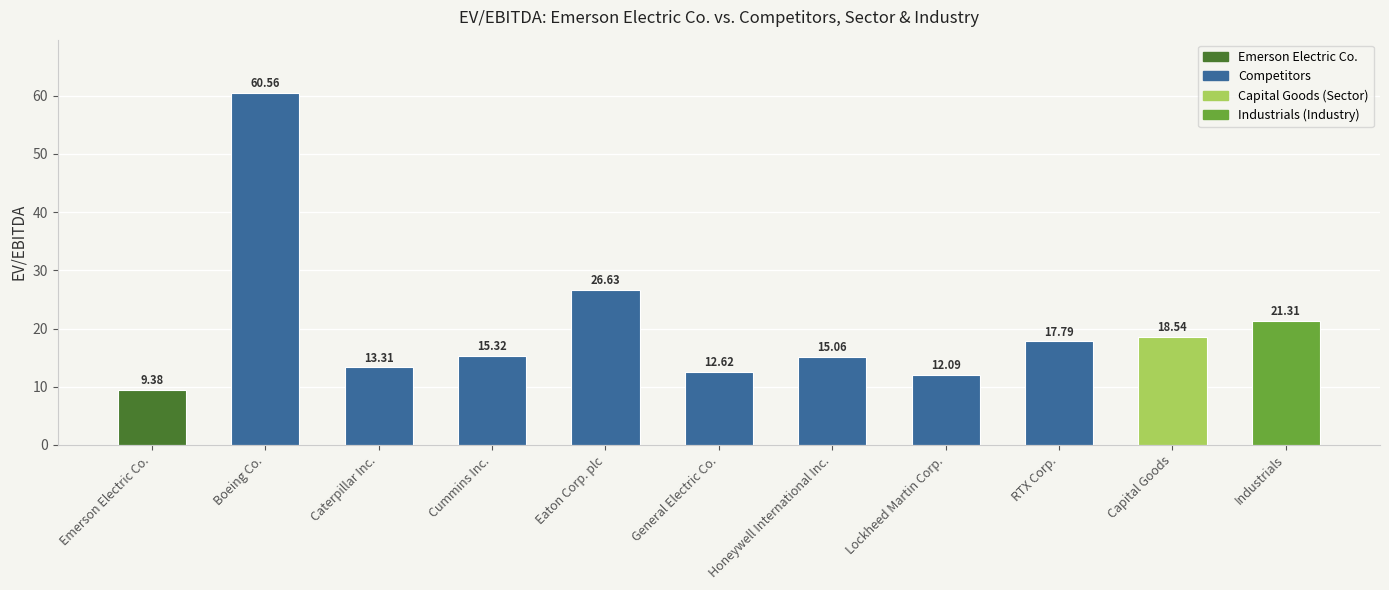

Reading left to right, list all the values displayed in this chart.

Emerson Electric Co.=9.4	Boeing Co.=60.6	Caterpillar Inc.=13.3	Cummins Inc.=15.3	Eaton Corp. plc=26.6	General Electric Co.=12.6	Honeywell International Inc.=15.1	Lockheed Martin Corp.=12.1	RTX Corp.=17.8	Capital Goods=18.5	Industrials=21.3